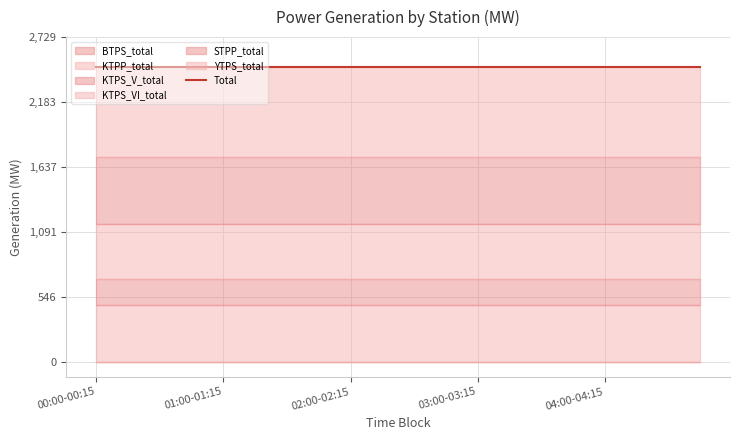

Between 04:30-04:45 and 03:30-03:45, which is larger?

04:30-04:45